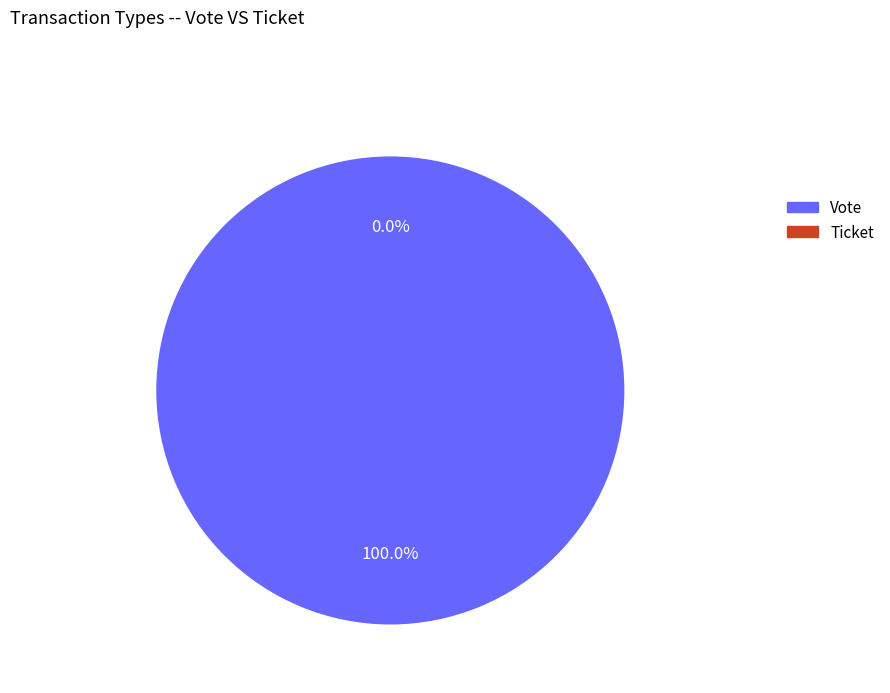

Rank the categories by value from lowest to highest.

Ticket, Vote